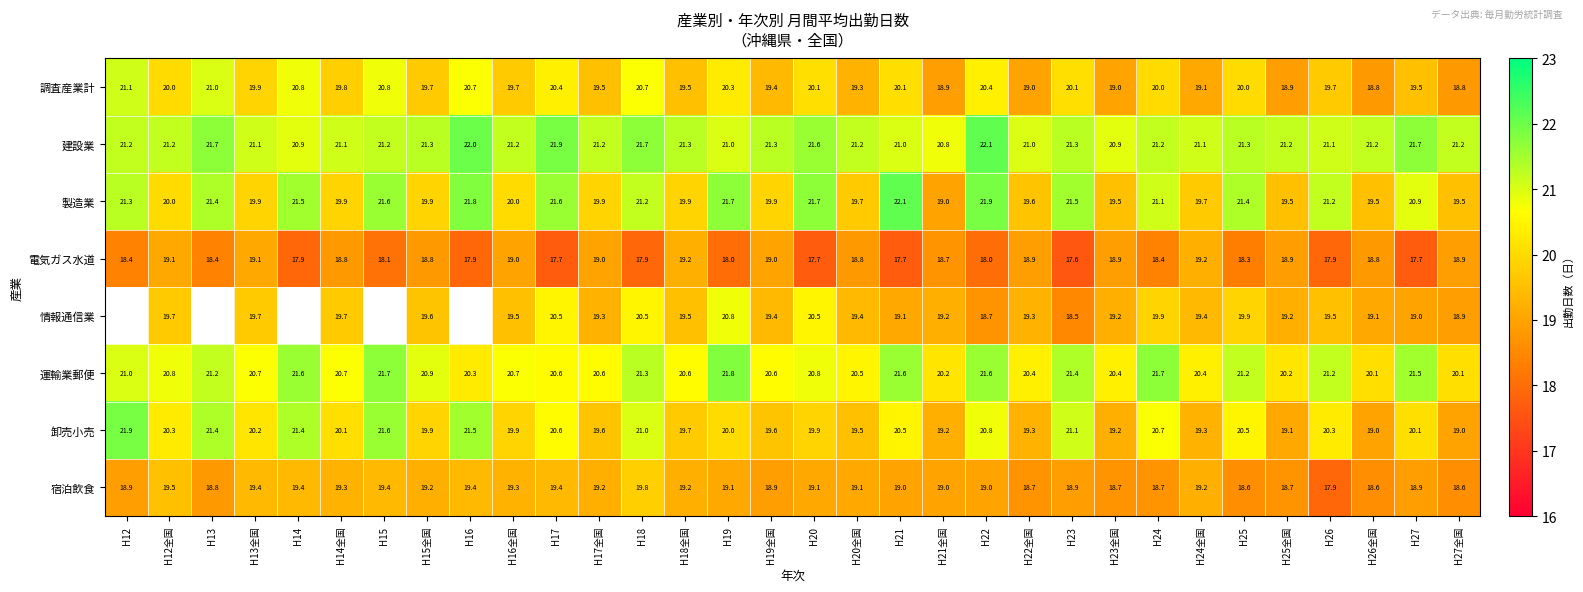

How many distinct data groups are displayed?

8